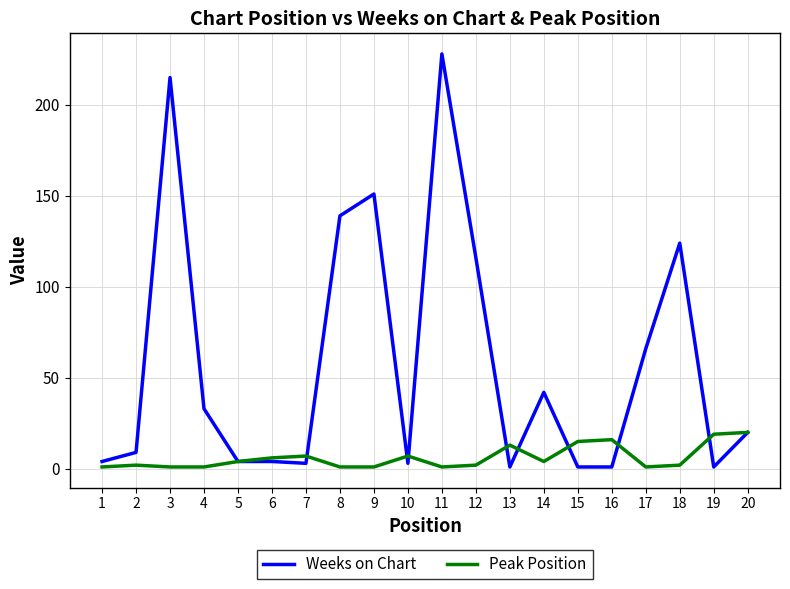

What is the difference between the Weeks on Chart values at 4 and 16?

32